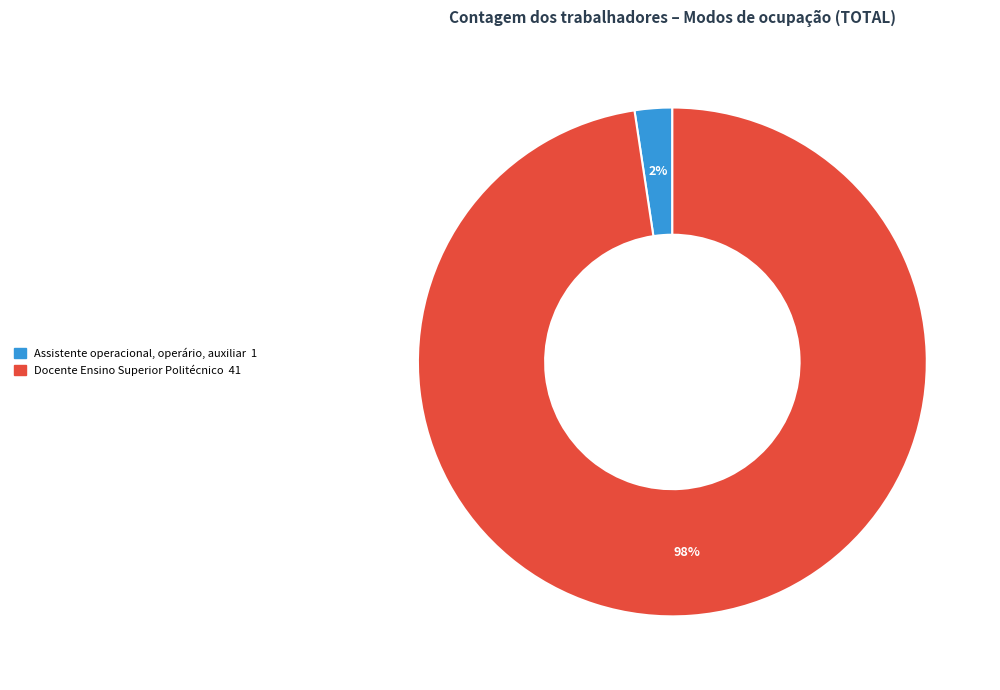

What is the majority slice?

Docente Ensino Superior Politécnico